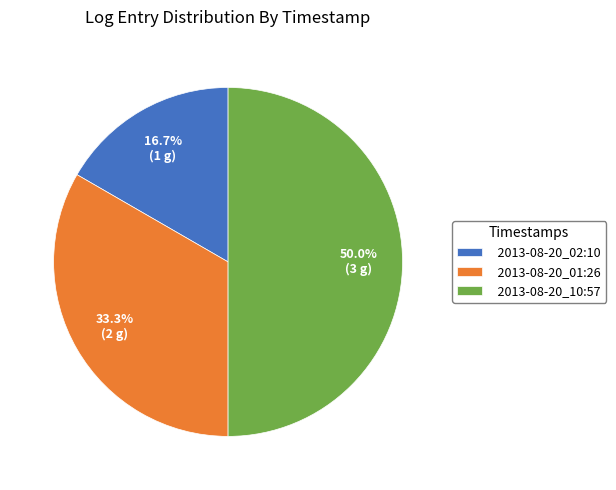

Is 2013-08-20_01:26 the majority of the pie?

No